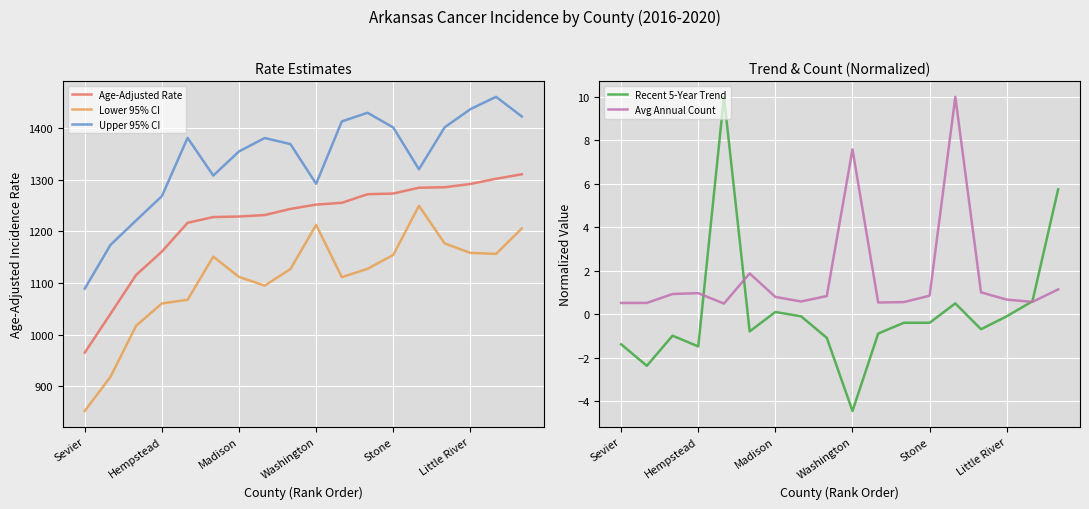

True or false: Lower 95% CI and Upper 95% CI cross at least once.

False